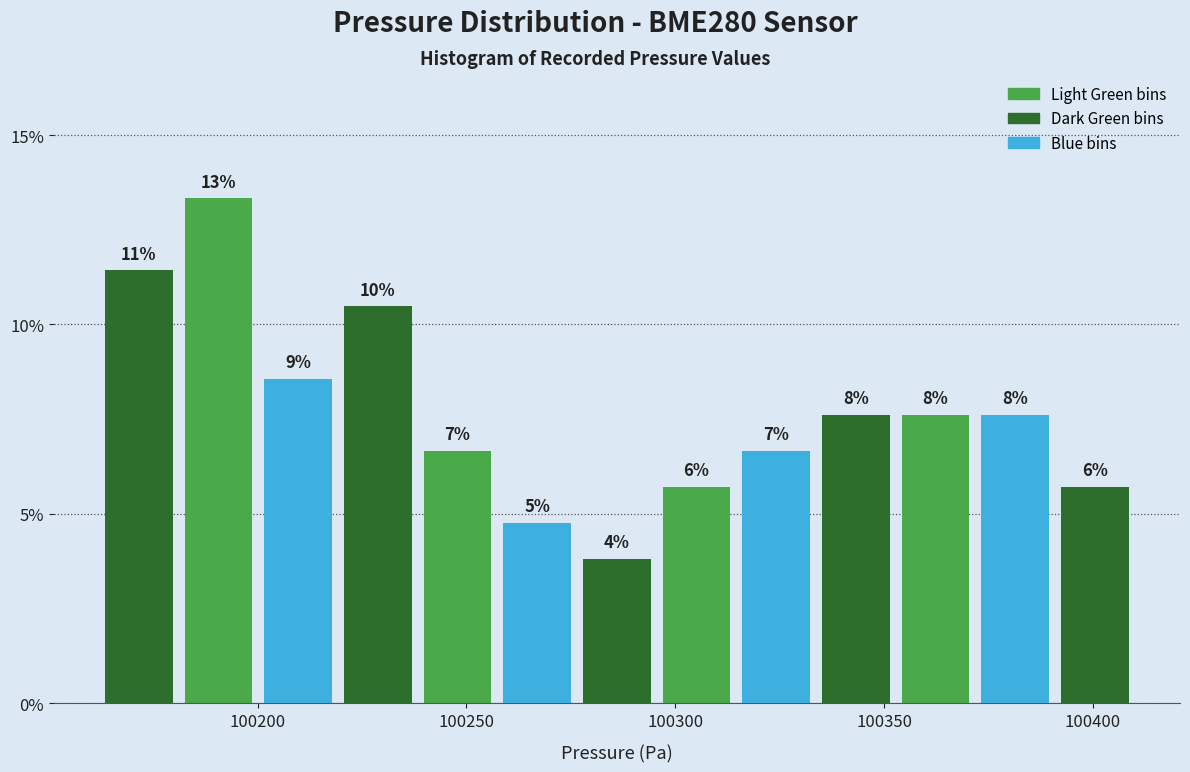

Around what value on the x-axis is the tallest bar? Give the approximate position of its centre, as read against the axis.

100190